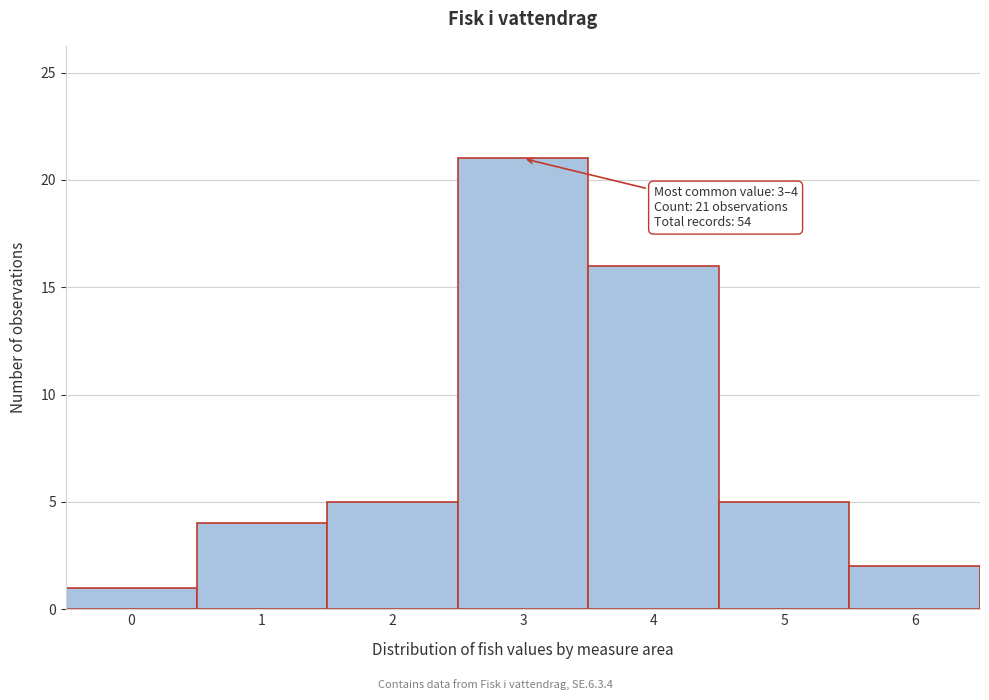

Reading left to right, what are all the values shown in this chart?

0=1	1=4	2=5	3=21	4=16	5=5	6=2